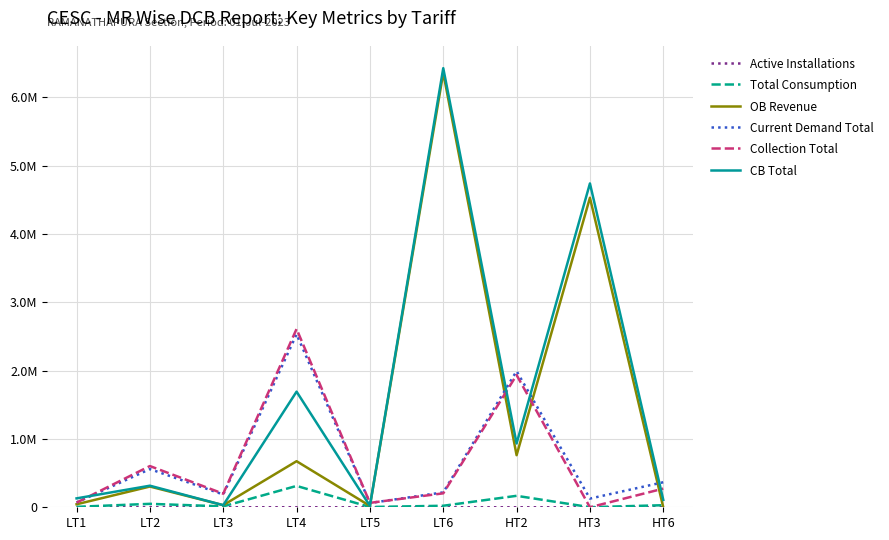

Is this an area chart (filled region under the line)?

No